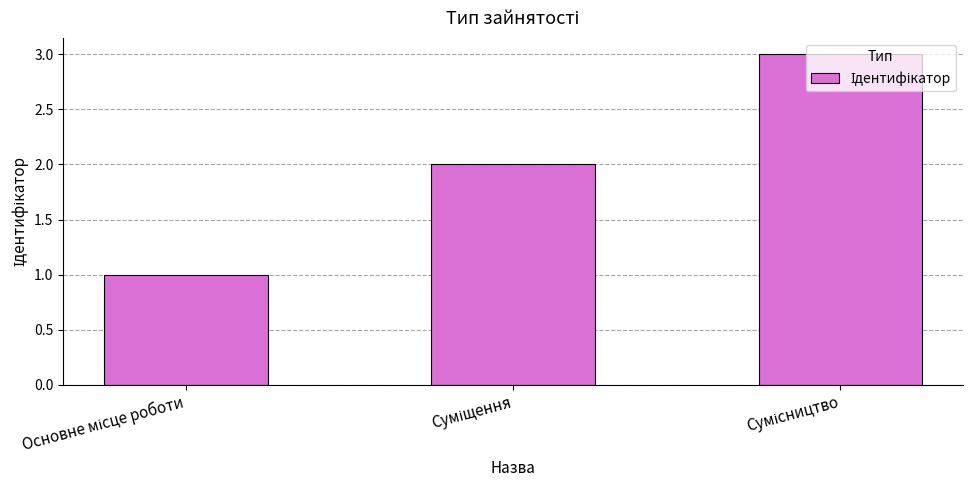

Are the bars grouped side by side (vs. stacked)?

No